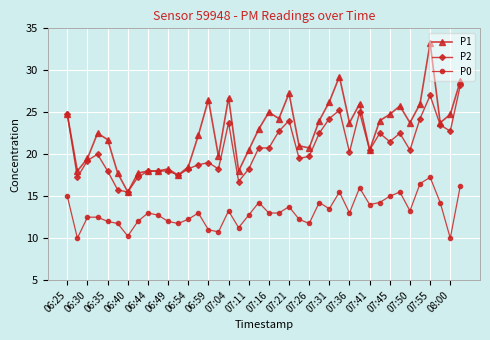

What is the minimum value shown in the chart?

10.0